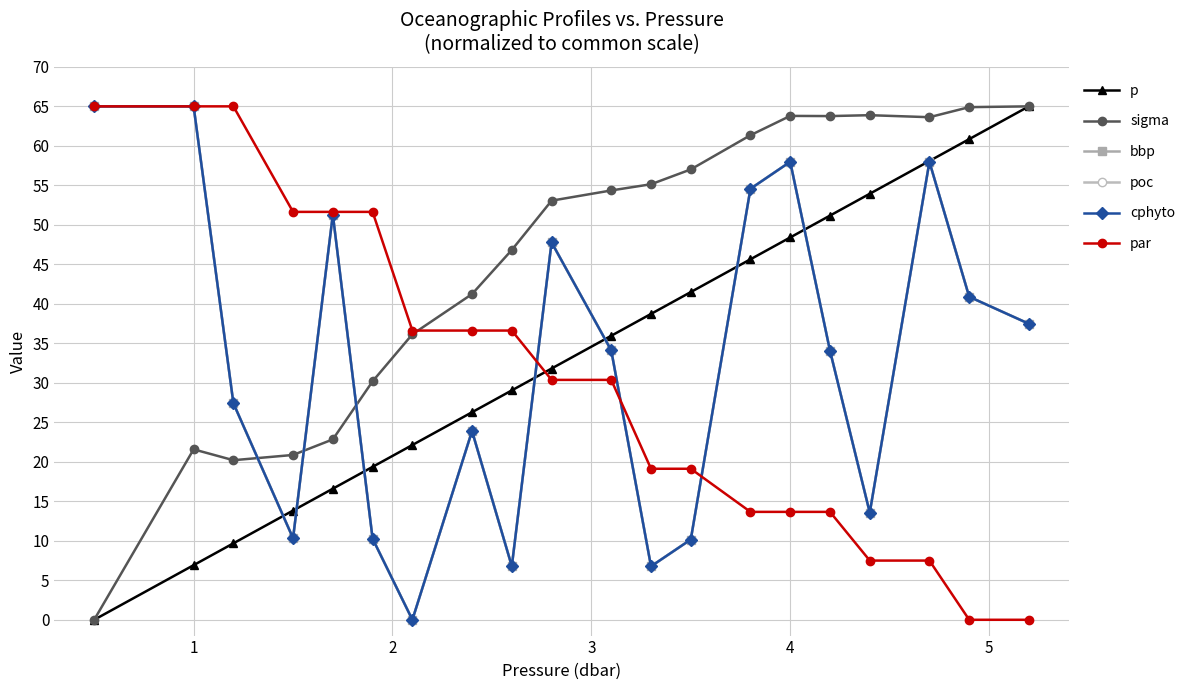

Which series has the largest total across all categories?

sigma